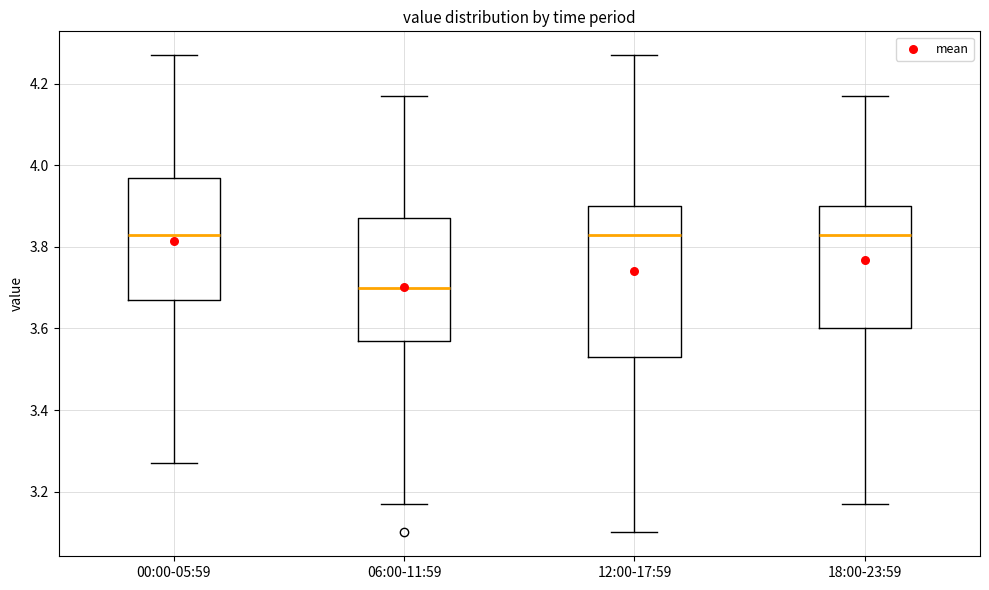

Reading left to right, read every box against the y-axis: the position of its median line, the range the box covers, and the ends of its whiskers. The values are not printed on the chart, so give them approximately, as read against the axis.

00:00-05:59: median 3.84, box 3.68 to 3.98, whiskers 3.28 to 4.28
06:00-11:59: median 3.70, box 3.58 to 3.88, whiskers 3.18 to 4.18
12:00-17:59: median 3.84, box 3.54 to 3.90, whiskers 3.10 to 4.28
18:00-23:59: median 3.84, box 3.60 to 3.90, whiskers 3.18 to 4.18